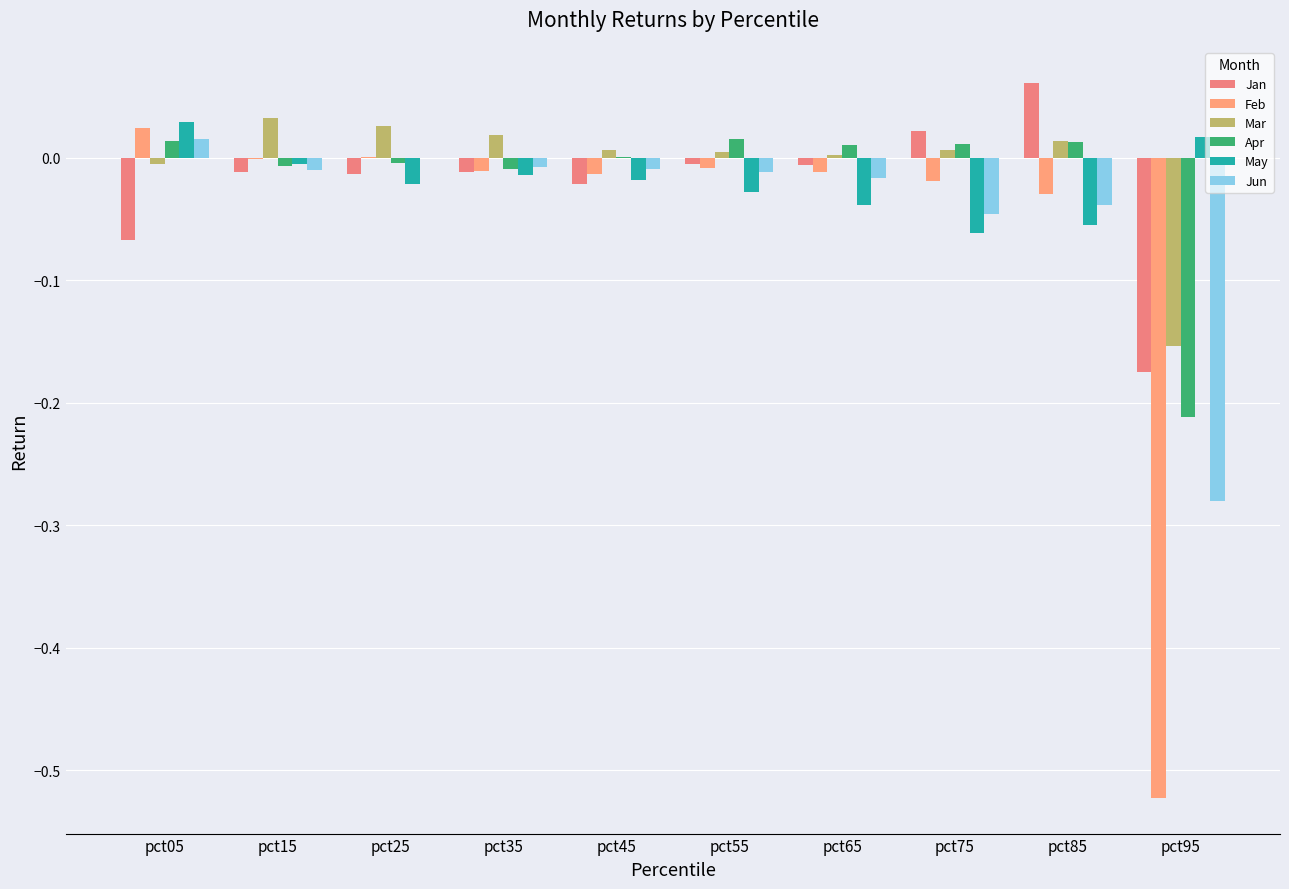

Which series changed the most between pct05 and pct35?

Jan